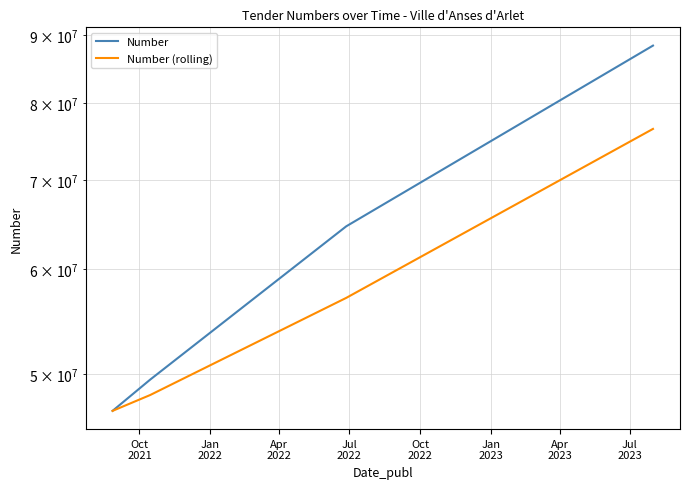

Reading left to right, transcribe all the data shown in this chart.

Number: 46943475.0	49555983.0	64610838.0	88336547.0
Number (rolling): 46943475.0	48249729.0	57083410.5	76473692.5